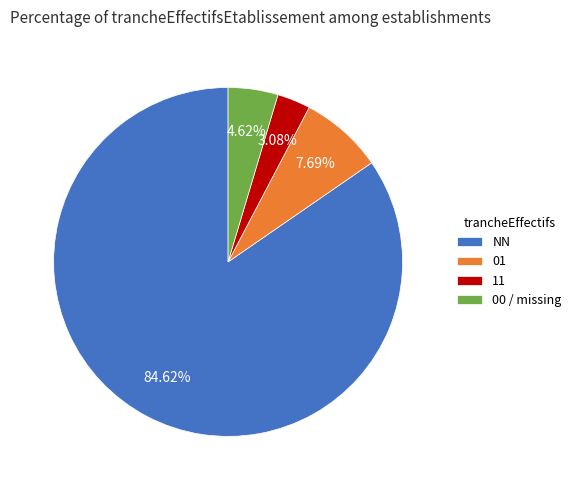

Combined, do 11 and 01 account for over 50%?

No